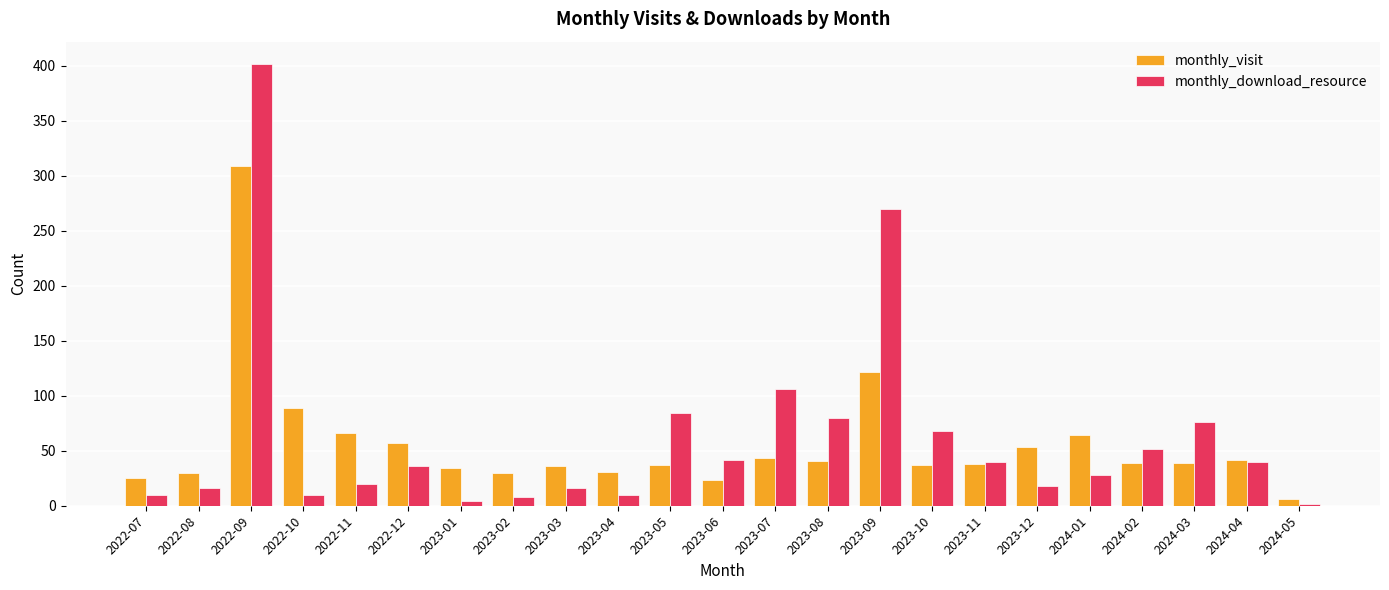

Is the value of monthly_visit at 2022-08 greater than the value of monthly_download_resource at 2023-08?

No